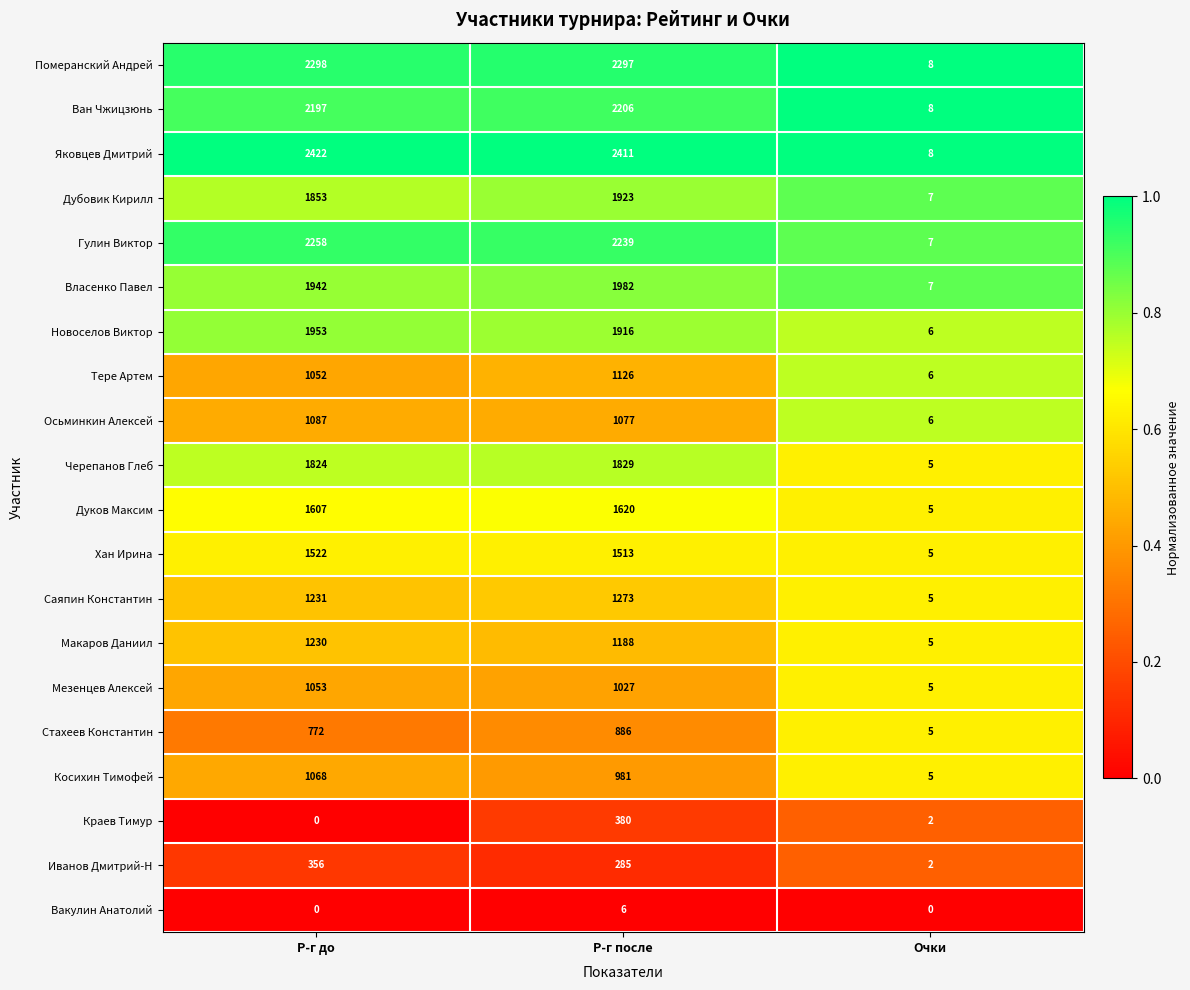

Which series changed the most between Р-г до and Р-г после?

Краев Тимур